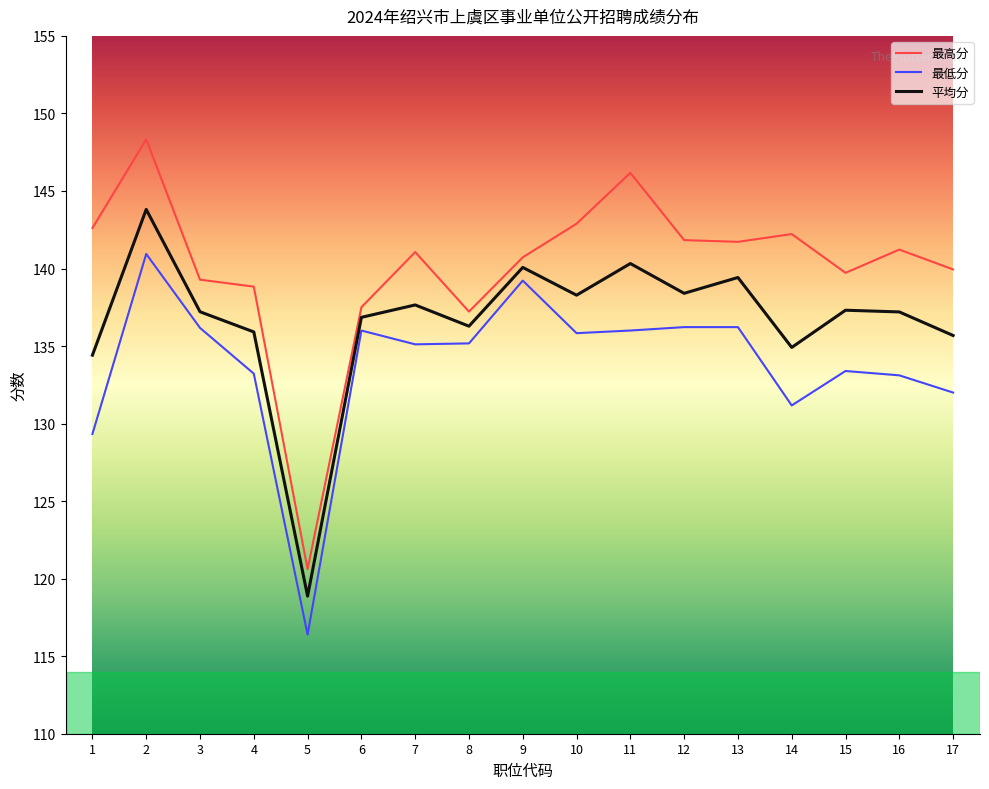

What are all the series names shown in the legend?

最高分, 最低分, 平均分